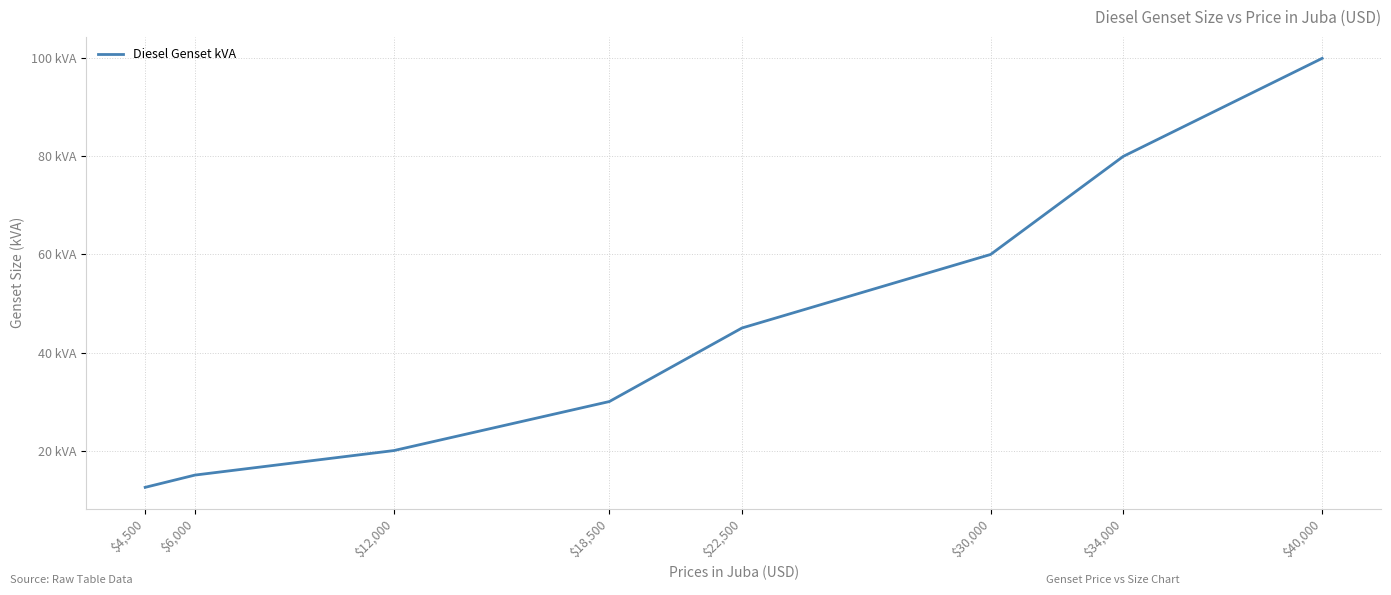

The chart shows a value of 88.4 at $30,000. True or false?

False